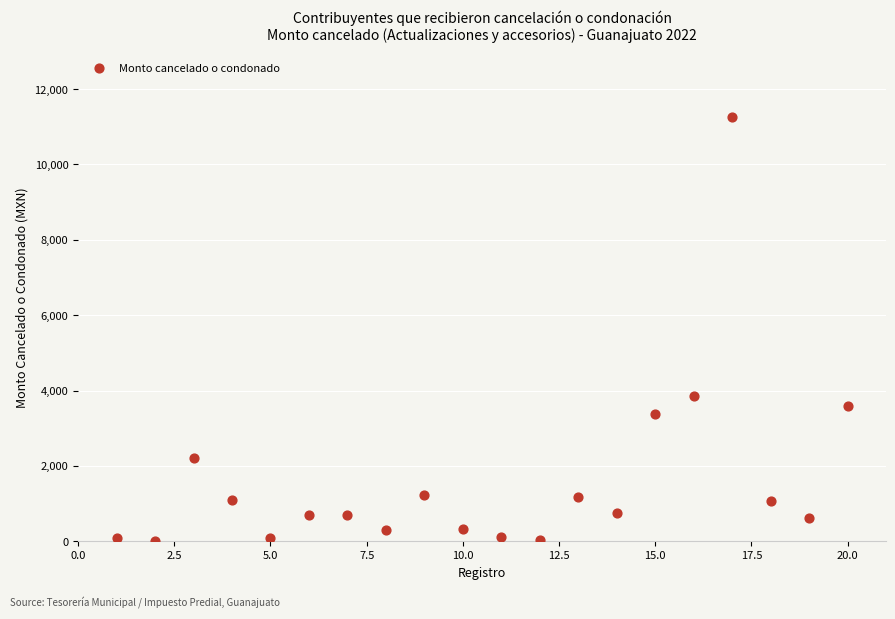

What is the range of X values (max minus min)?

19.0